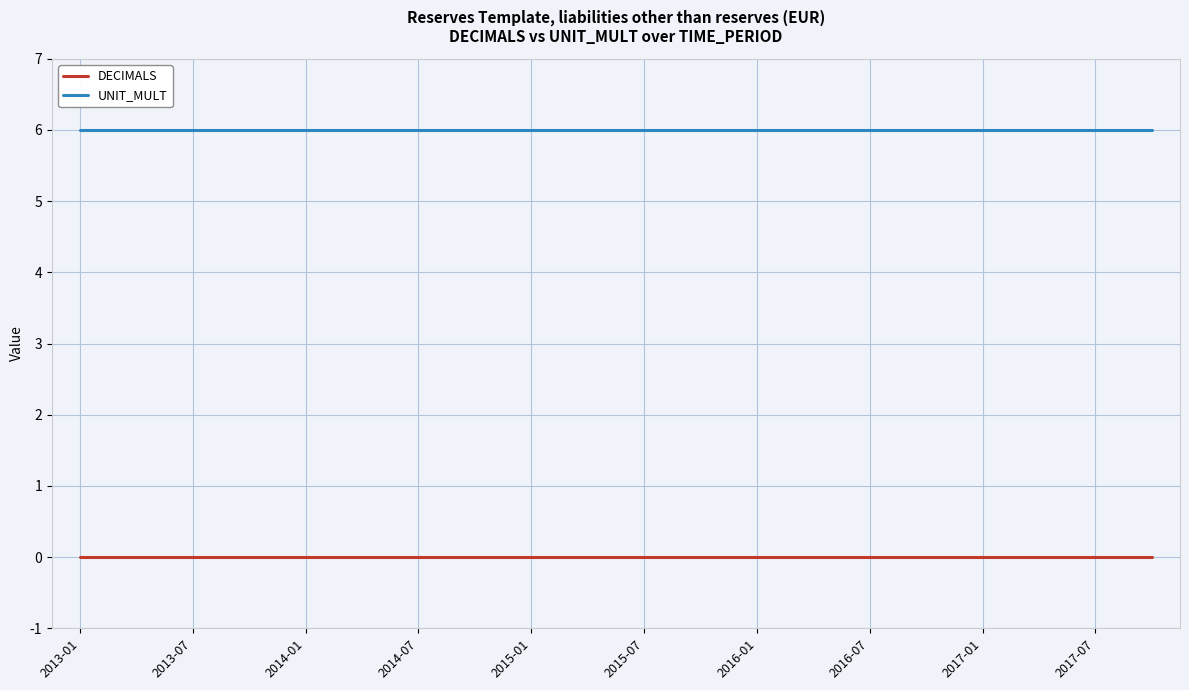

Rank the series by their average value, from highest to lowest.

UNIT_MULT, DECIMALS